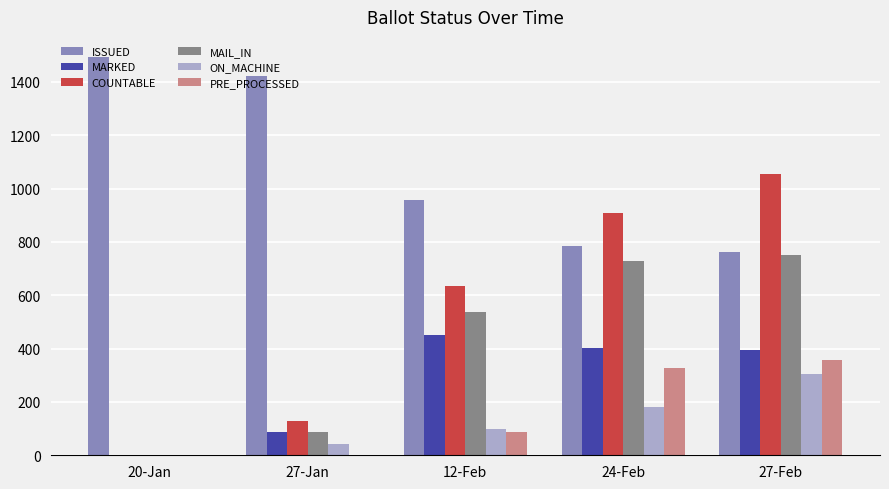

What is the total value across all series at 27-Feb?

3623